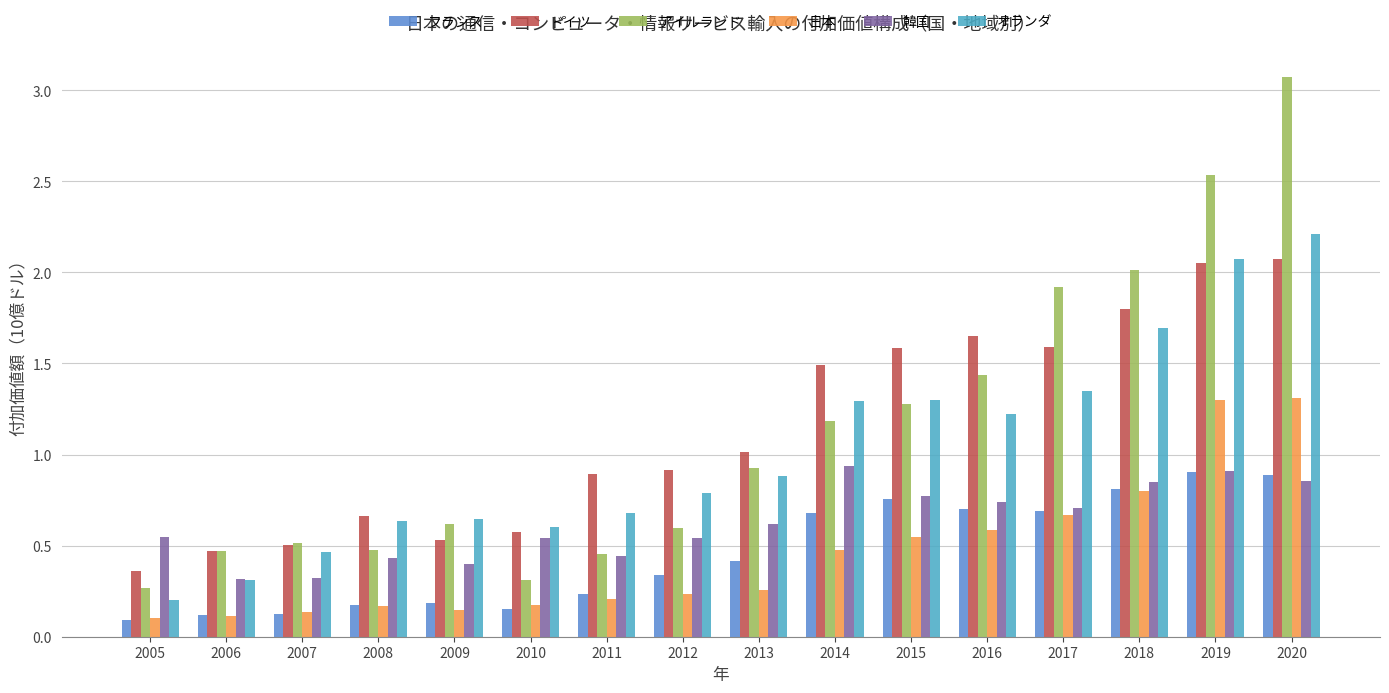

At which label does 日本 reach its minimum?

2005